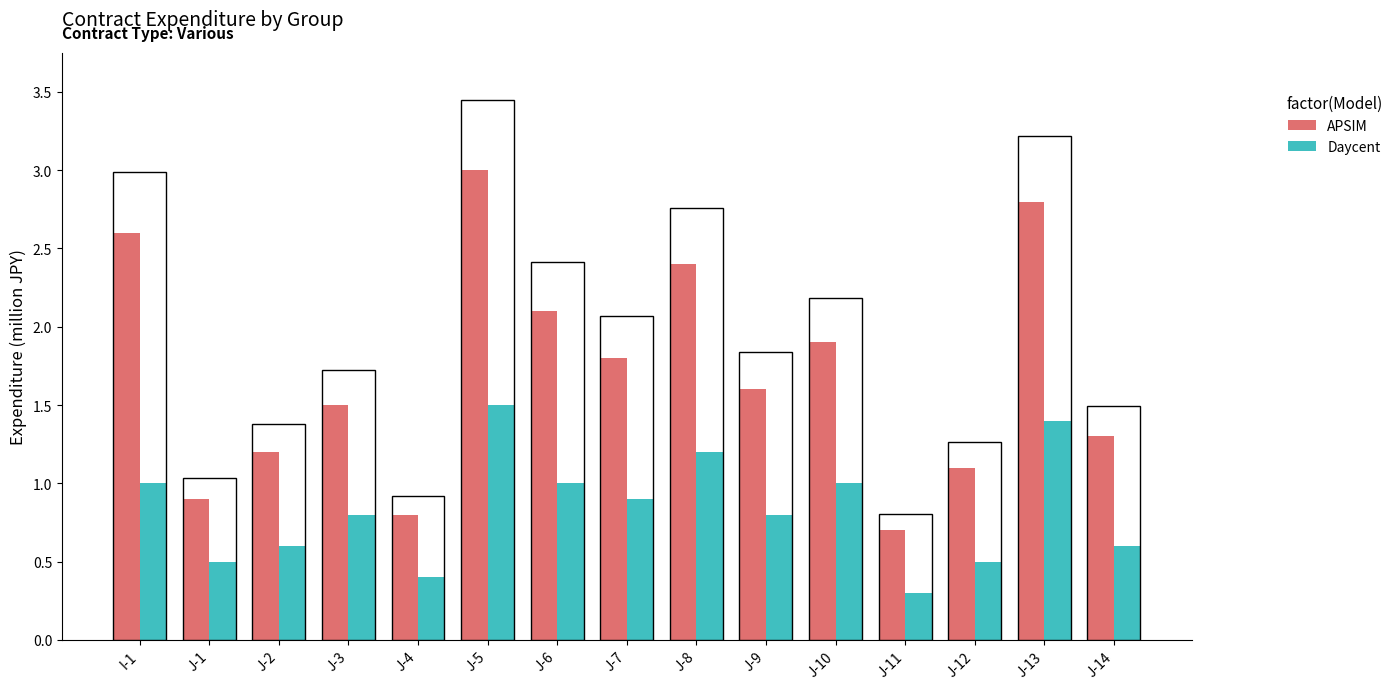

How many bars are there in each group?

2